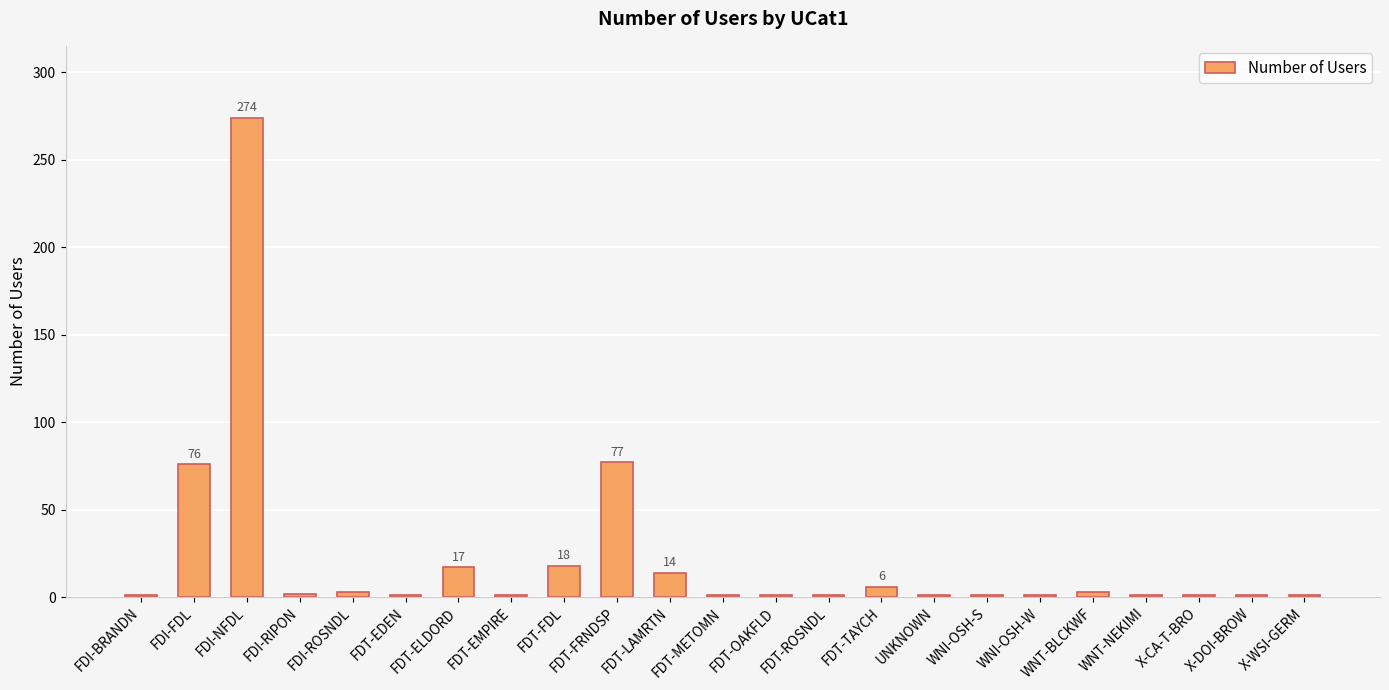

What is the change in value from FDI-NFDL to FDT-LAMRTN?

-260